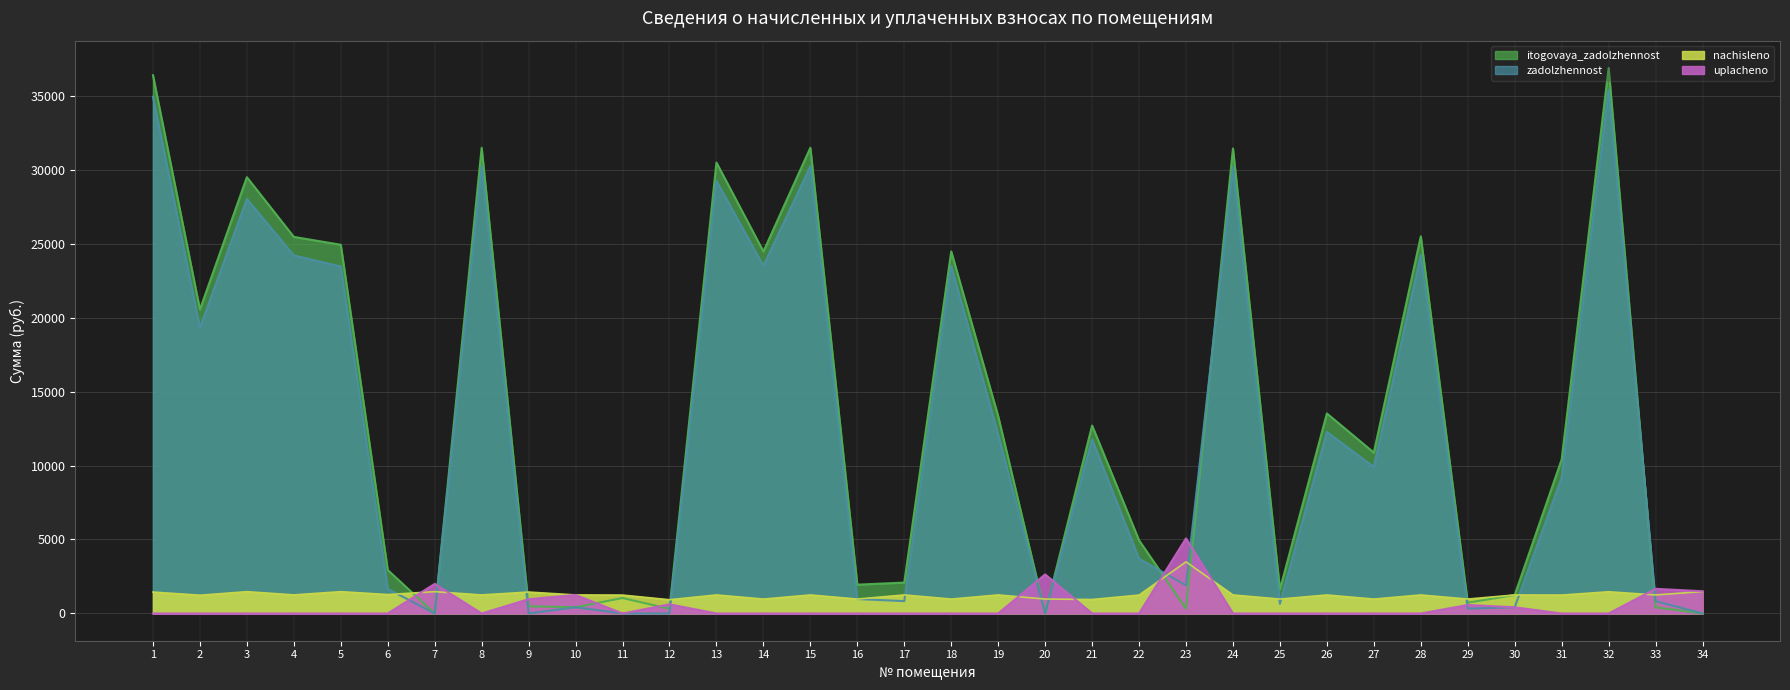

What is the total value across all series at 8?

62964.6